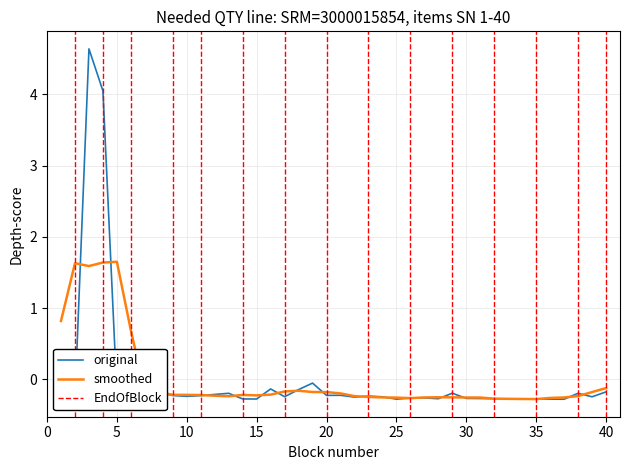

At which label does the data first exceed 0?

3